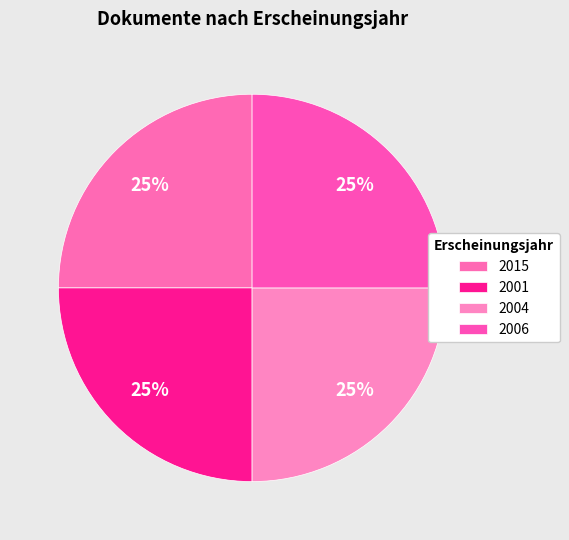

What percentage do 2004 and 2001 together represent?

49.9%